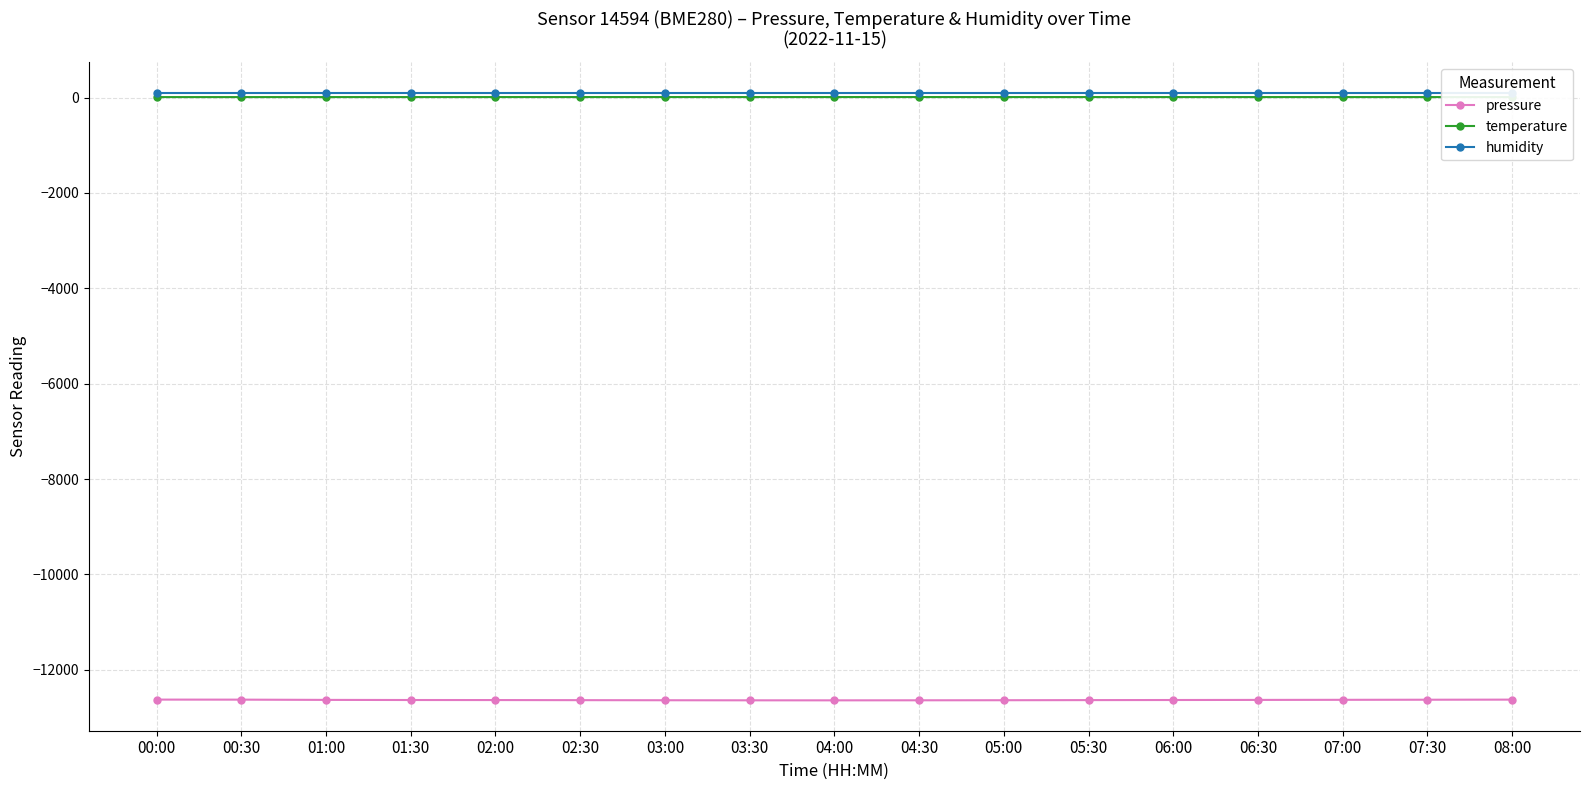

Which category has the lowest value in the temperature series?

00:00